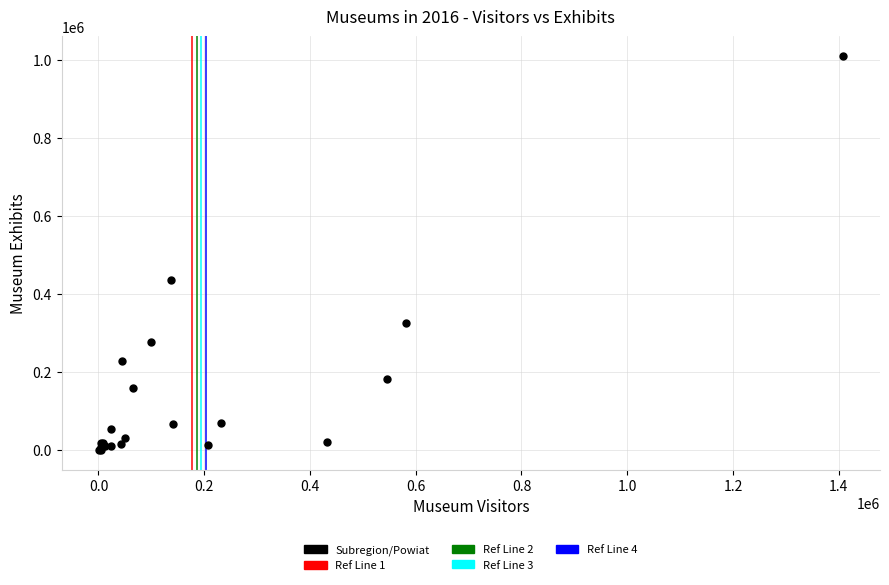

What Y value in the scatter plot is closest to 505357?

435359